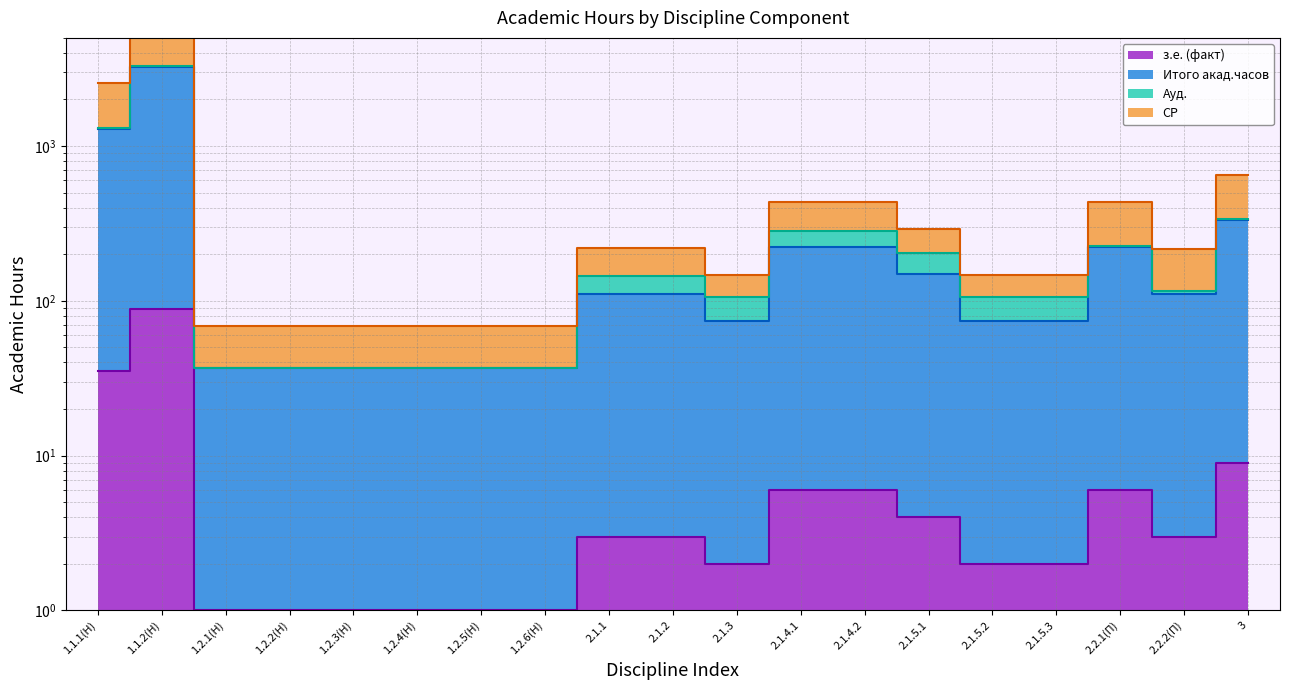

What is the difference between the maximum and minimum values in the СР series?

6335